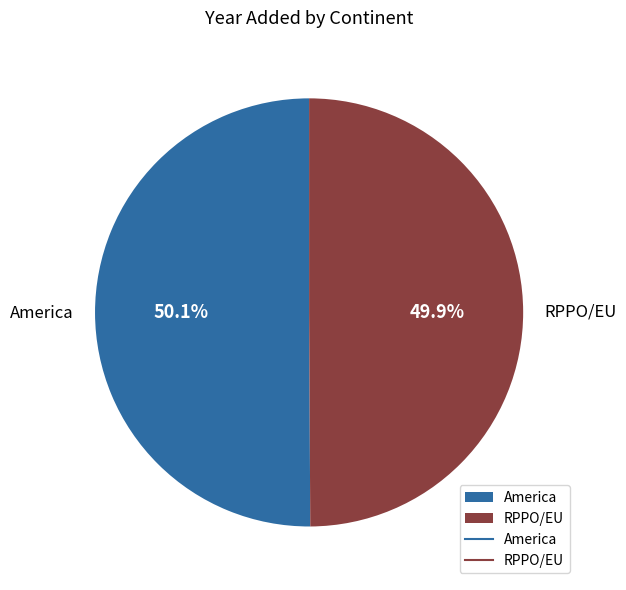

Approximately how many times larger is the value at RPPO/EU compared to America?

1.0